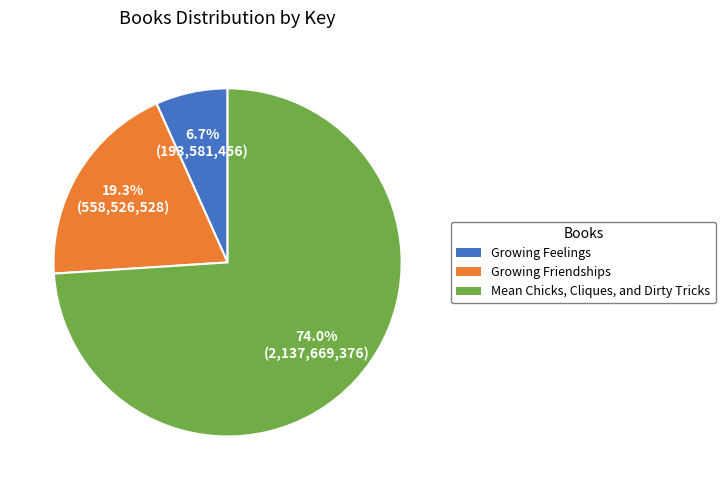

Does Growing Friendships represent more than half of the total?

No